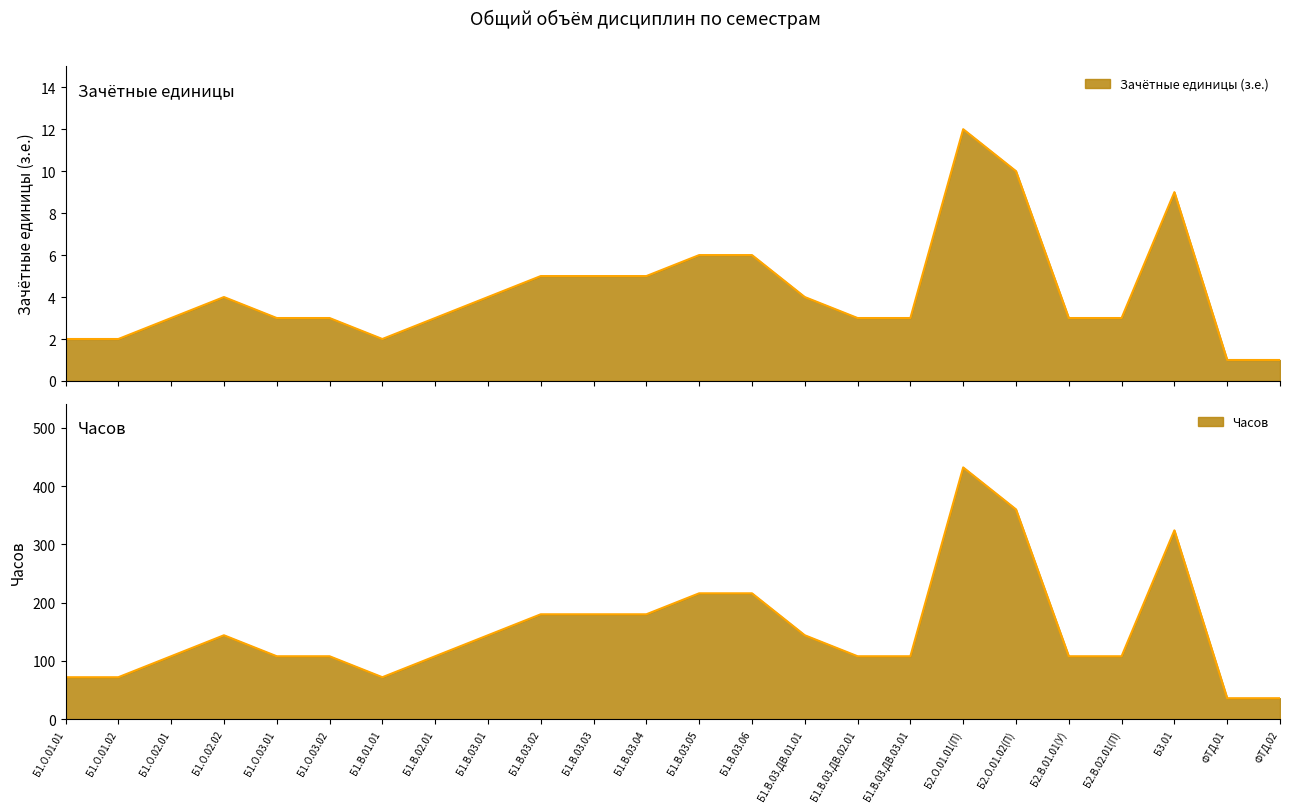

How many lines are shown in the chart?

2